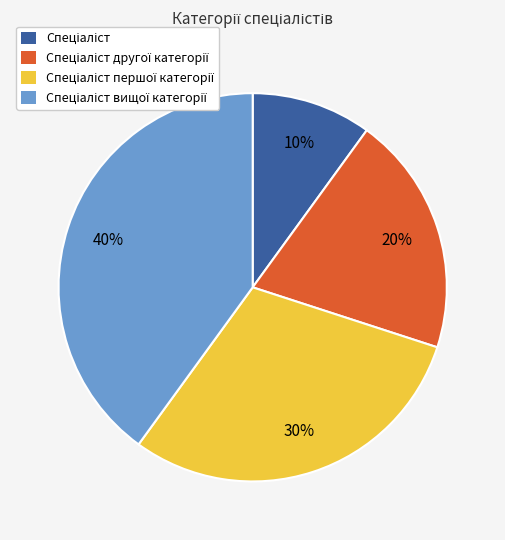

Is there any slice that represents more than half of the pie?

No